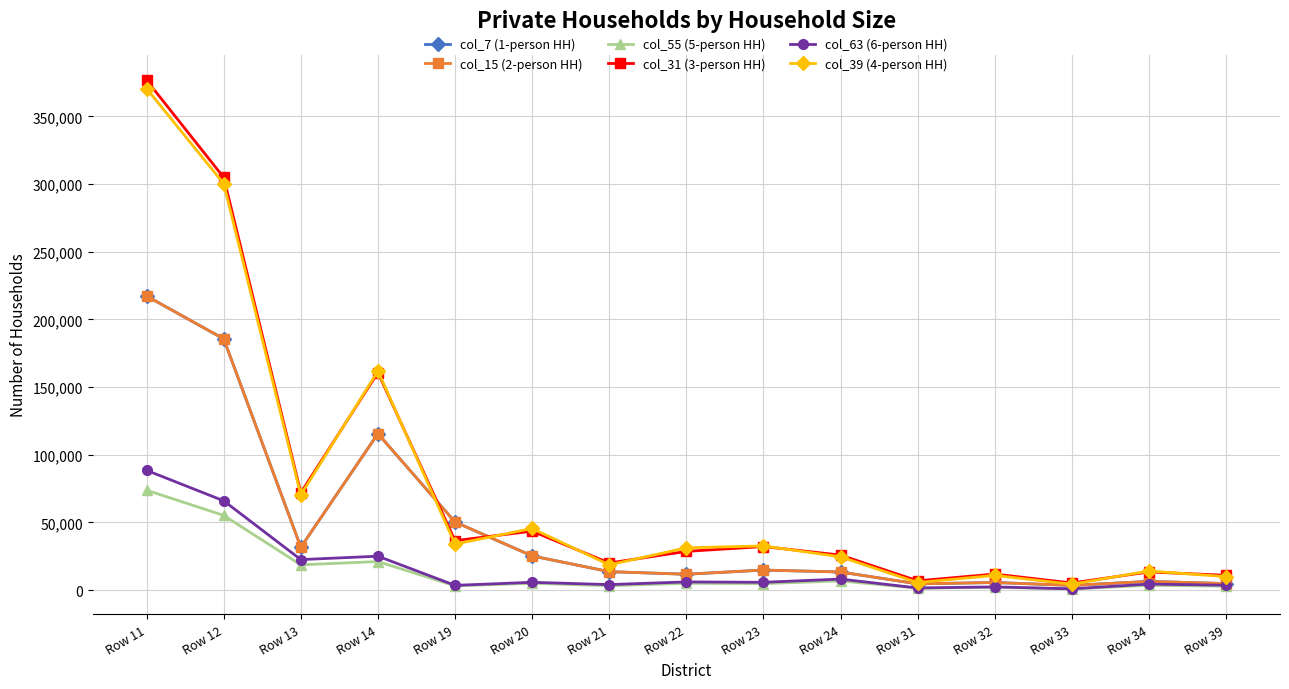

At how many categories does at least one series exceed 115682?

3